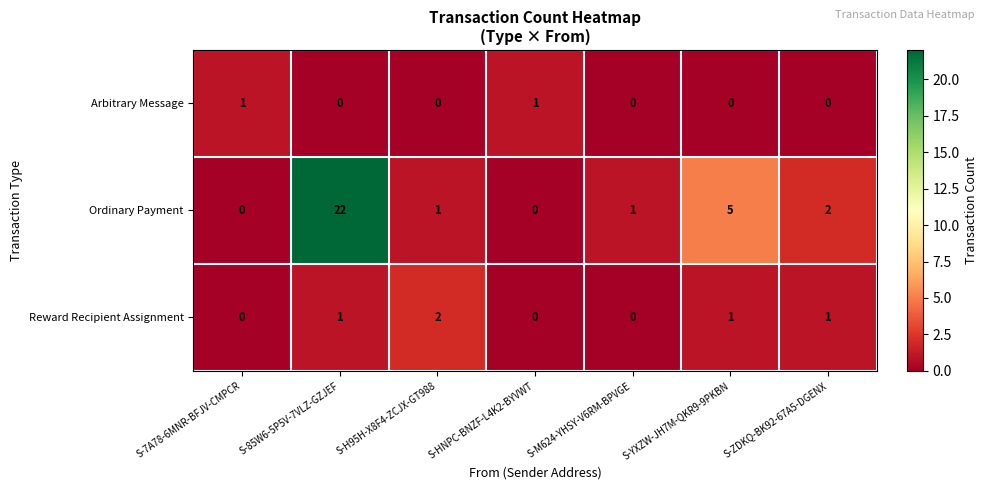

What is the difference between the Ordinary Payment values at S-85W6-5P5V-7VLZ-GZJEF and S-M624-YHSY-V6RM-BPVGE?

21